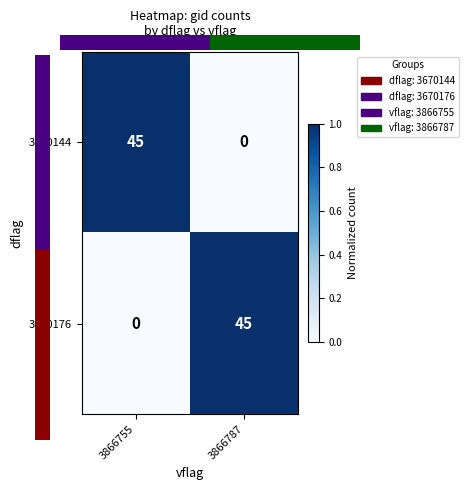

What is the difference between the highest and lowest values at 3866755?

45